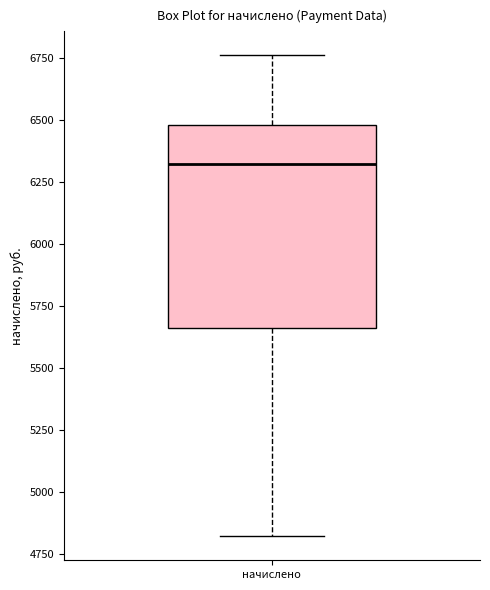

Read this box plot against the y-axis: the position of the median line, the range covered by the box, and the ends of both whiskers. The values are not printed on the chart, so give them approximately, as read against the axis.

median 6300, box 5650 to 6500, whiskers 4800 to 6750